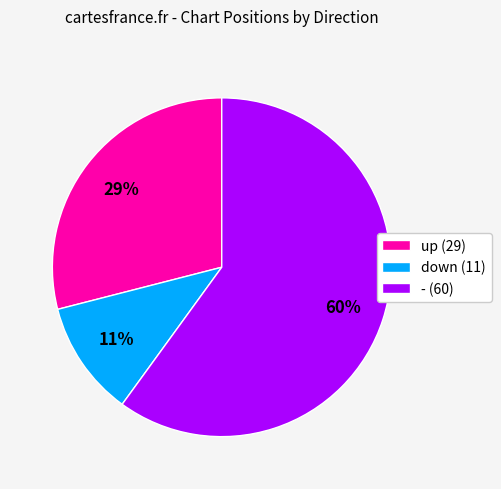

To the nearest percent, what is the difference between the down and - slice percentages?

49%